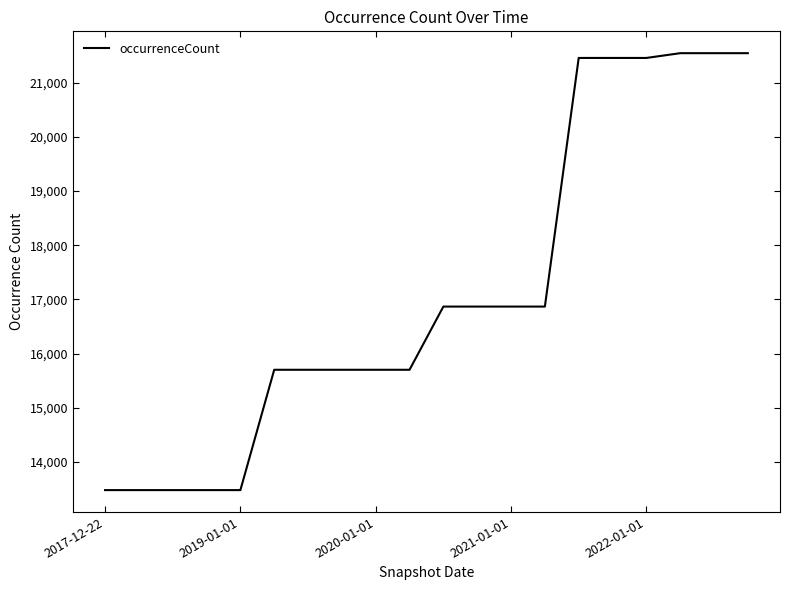

What is the minimum value shown in the chart?

13481